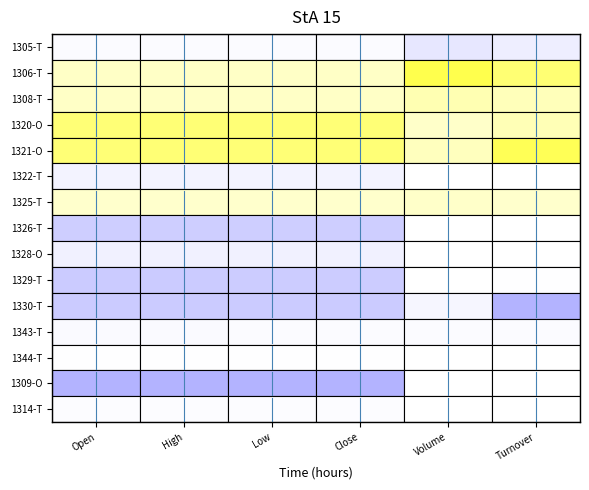

What is the minimum value shown in the chart?

14.1